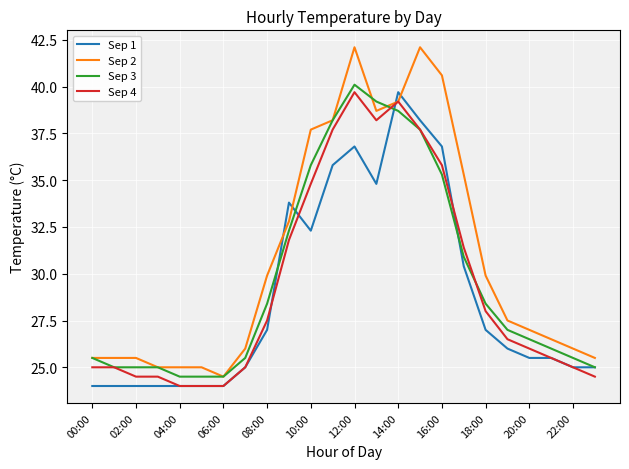

How many categories are shown in the chart?

24